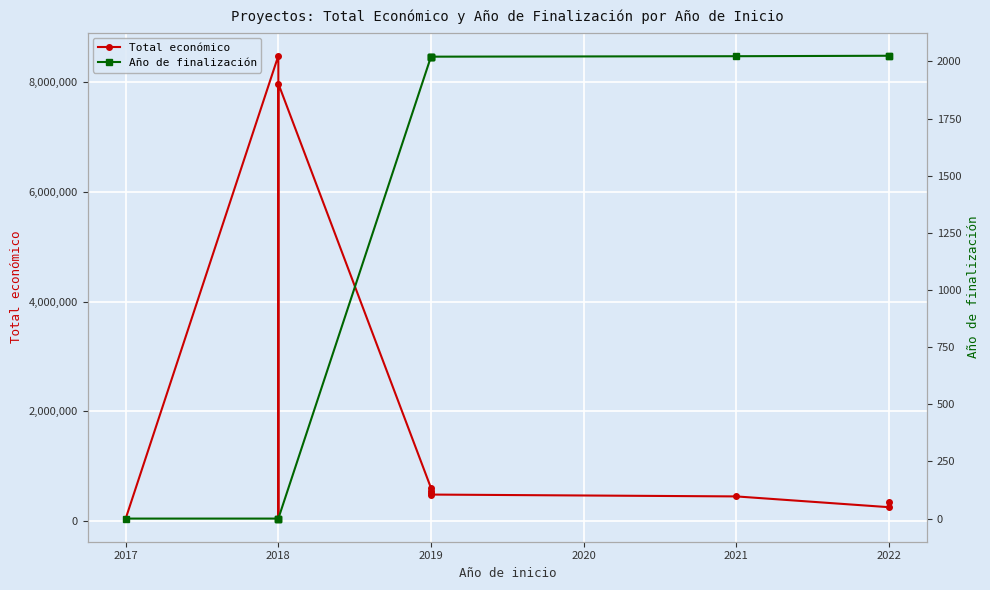

Count the number of categories in the chart.

11